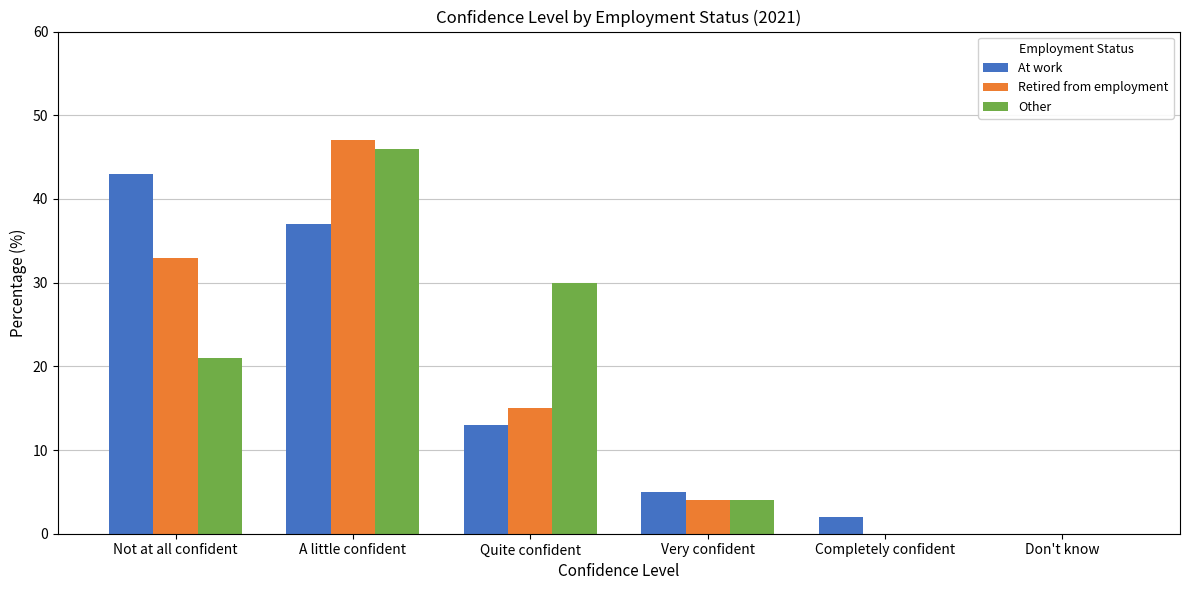

Which series changed the most between A little confident and Very confident?

Retired from employment